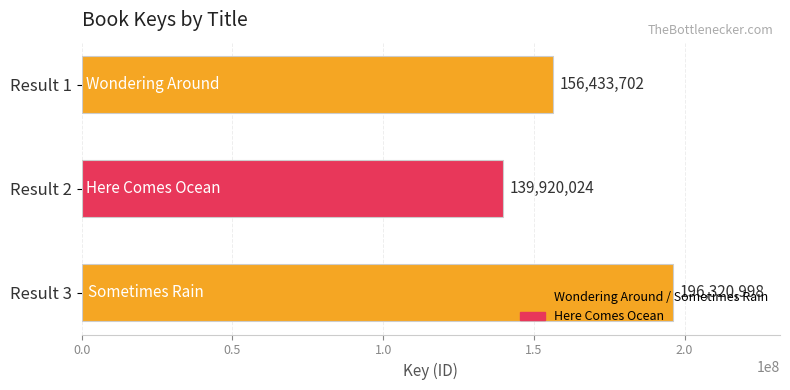

The chart shows a value of 77024159 at Result 1. True or false?

False